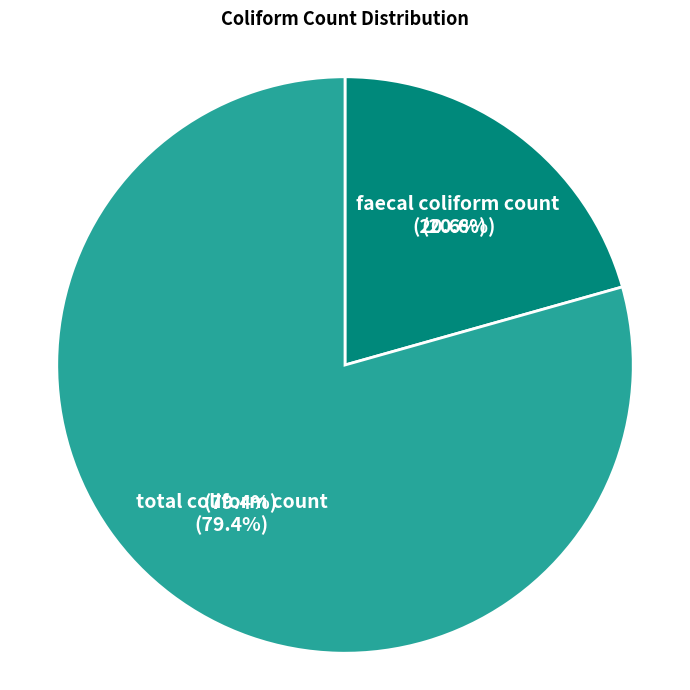

True or false: faecal coliform count accounts for 6% of the total.

False